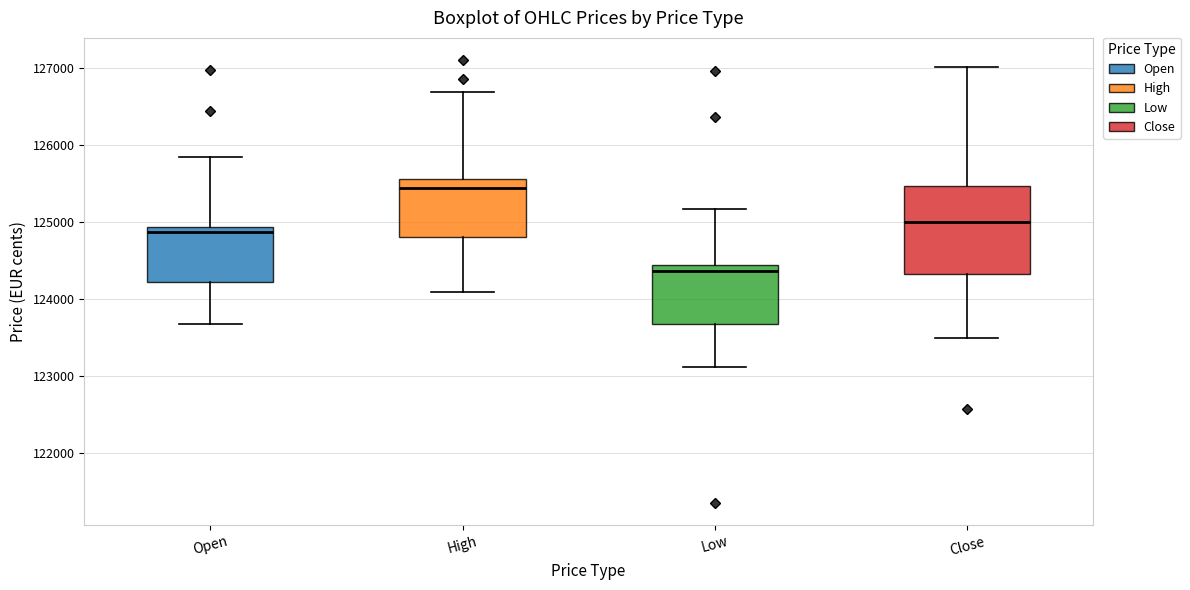

Reading left to right, transcribe this box plot: for each box, give where its median line is, the range the box spans, and where its two whiskers end, as read against the y-axis. The values are not printed on the chart, so give them approximately, as read against the axis.

Open: median 124900 (just below the box's upper edge), box 124200 to 124900, whiskers 123700 to 125800
High: median 125400, box 124800 to 125600, whiskers 124100 to 126700
Low: median 124400 (just below the box's upper edge), box 123700 to 124400, whiskers 123100 to 125200
Close: median 125000, box 124300 to 125500, whiskers 123500 to 127000